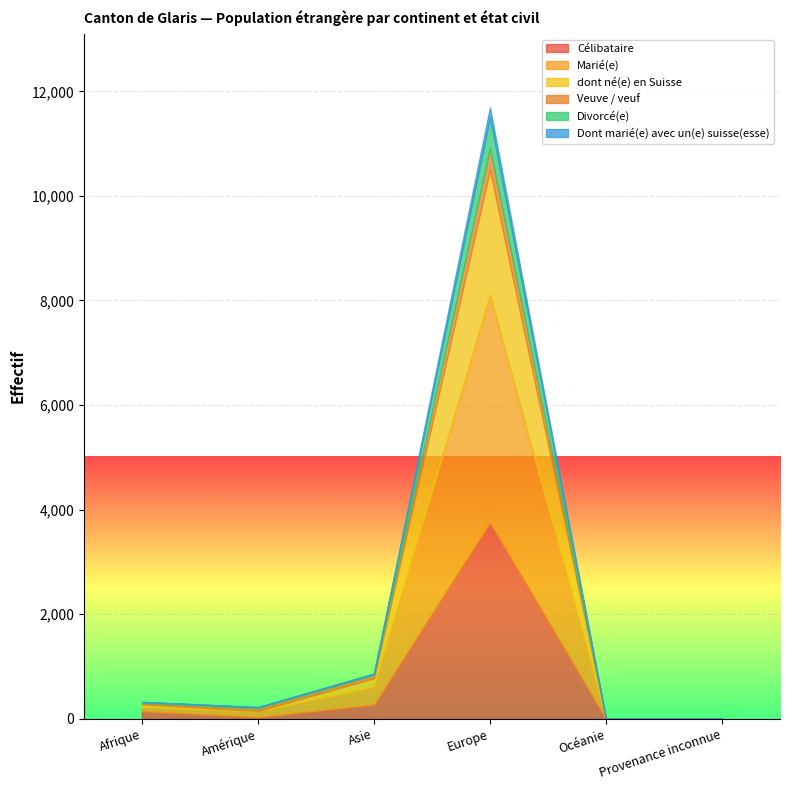

Where is dont né(e) en Suisse nearest to the value 1191?

Asie